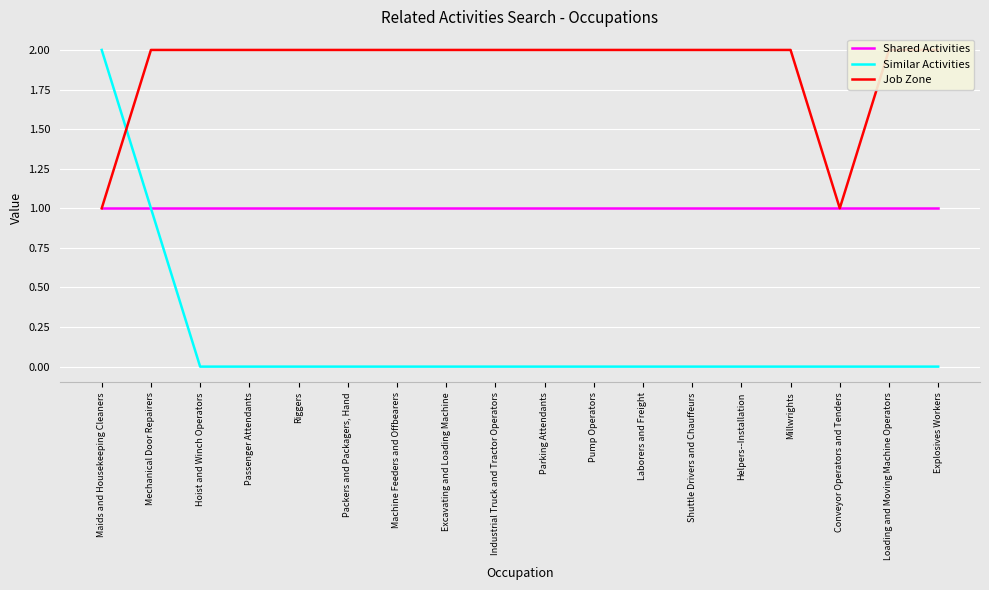

Reading left to right, transcribe all the data shown in this chart.

Shared Activities: Maids and Housekeeping Cleaners=1	Mechanical Door Repairers=1	Hoist and Winch Operators=1	Passenger Attendants=1	Riggers=1	Packers and Packagers, Hand=1	Machine Feeders and Offbearers=1	Excavating and Loading Machine=1	Industrial Truck and Tractor Operators=1	Parking Attendants=1	Pump Operators=1	Laborers and Freight=1	Shuttle Drivers and Chauffeurs=1	Helpers--Installation=1	Millwrights=1	Conveyor Operators and Tenders=1	Loading and Moving Machine Operators=1	Explosives Workers=1
Similar Activities: Maids and Housekeeping Cleaners=2	Mechanical Door Repairers=1	Hoist and Winch Operators=0	Passenger Attendants=0	Riggers=0	Packers and Packagers, Hand=0	Machine Feeders and Offbearers=0	Excavating and Loading Machine=0	Industrial Truck and Tractor Operators=0	Parking Attendants=0	Pump Operators=0	Laborers and Freight=0	Shuttle Drivers and Chauffeurs=0	Helpers--Installation=0	Millwrights=0	Conveyor Operators and Tenders=0	Loading and Moving Machine Operators=0	Explosives Workers=0
Job Zone: Maids and Housekeeping Cleaners=1	Mechanical Door Repairers=2	Hoist and Winch Operators=2	Passenger Attendants=2	Riggers=2	Packers and Packagers, Hand=2	Machine Feeders and Offbearers=2	Excavating and Loading Machine=2	Industrial Truck and Tractor Operators=2	Parking Attendants=2	Pump Operators=2	Laborers and Freight=2	Shuttle Drivers and Chauffeurs=2	Helpers--Installation=2	Millwrights=2	Conveyor Operators and Tenders=1	Loading and Moving Machine Operators=2	Explosives Workers=2